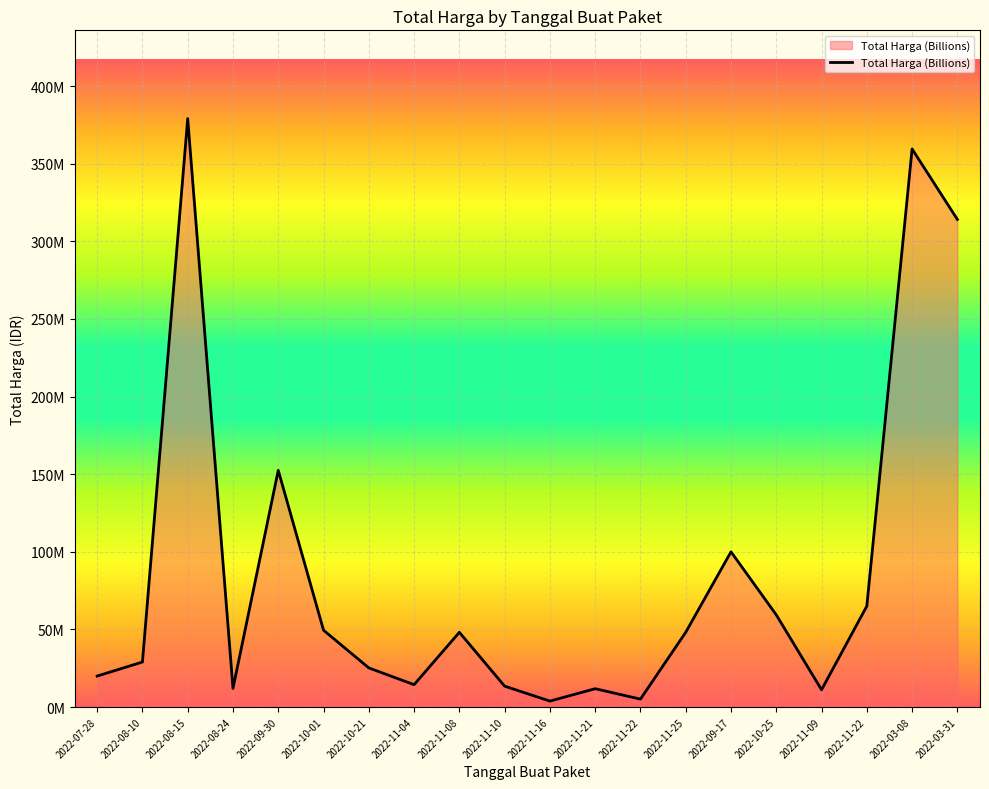

What is the sum of the values at 2022-10-01 and 2022-10-25?

108853000